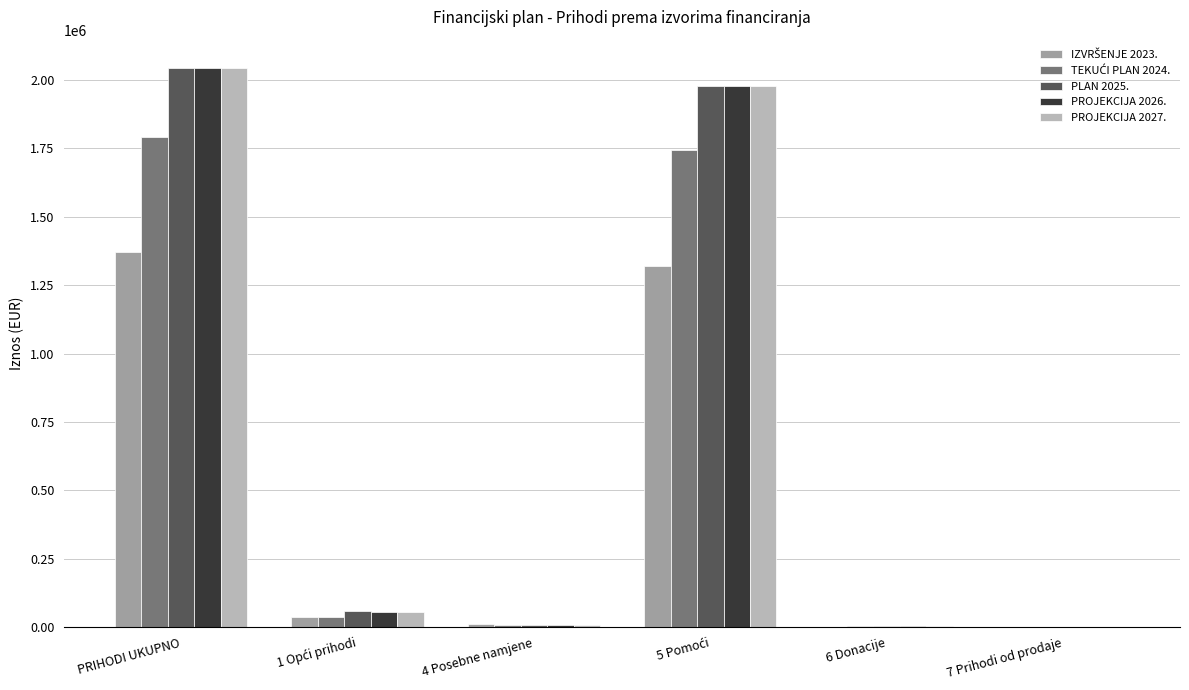

What is the sum of all PROJEKCIJA 2027. values?

4085630.0